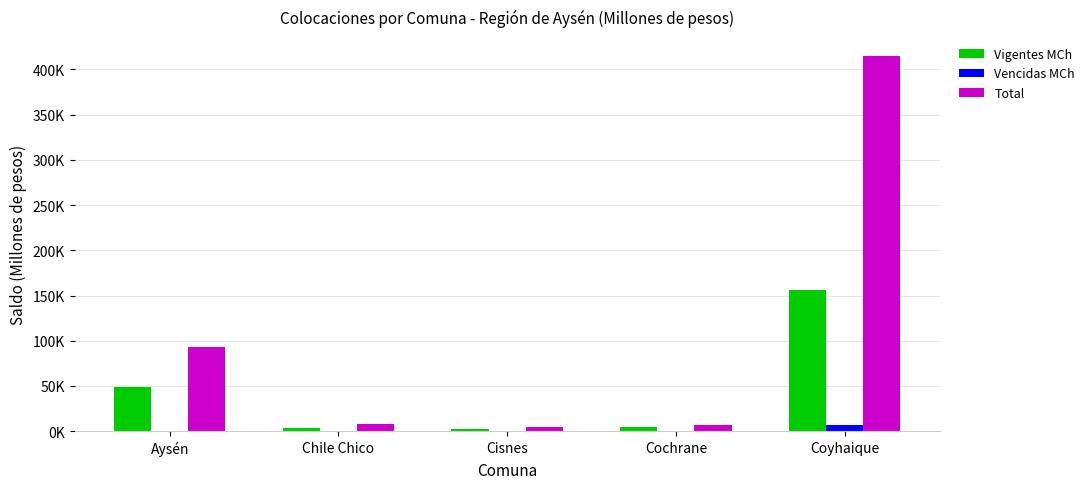

Is the value of Total at Cochrane greater than the value of Vigentes MCh at Aysén?

No